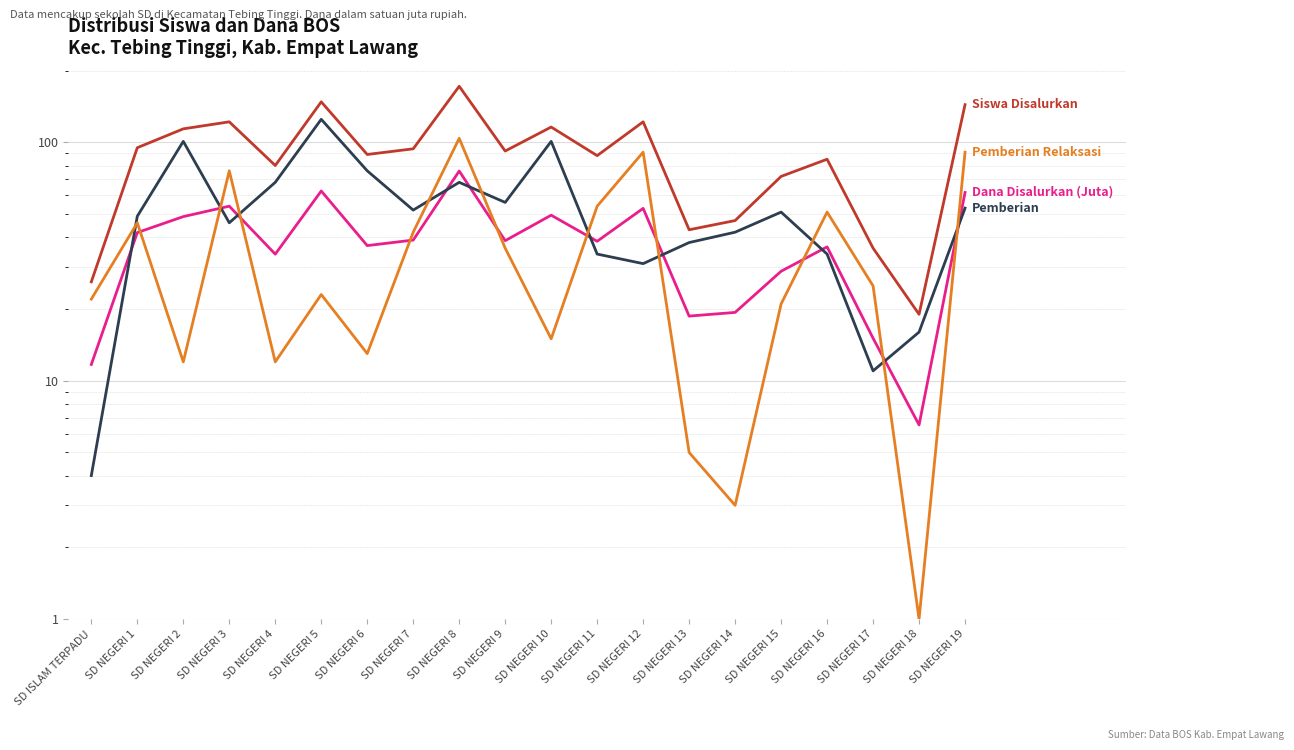

How many lines are shown in the chart?

4